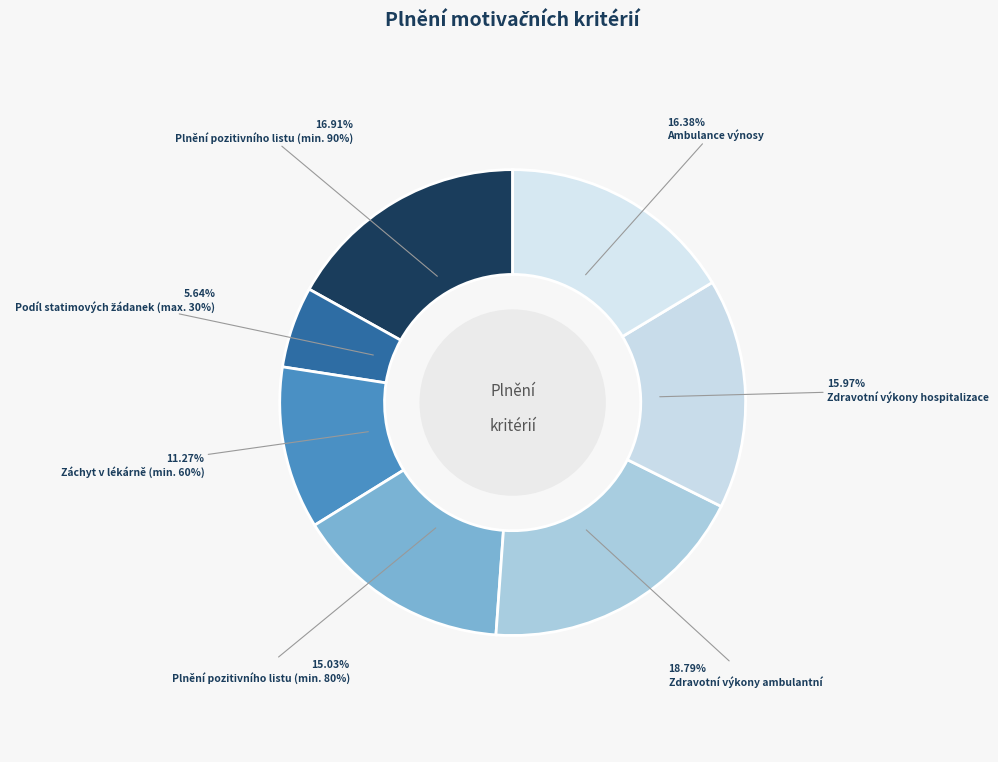

How many segments does this pie chart have?

7